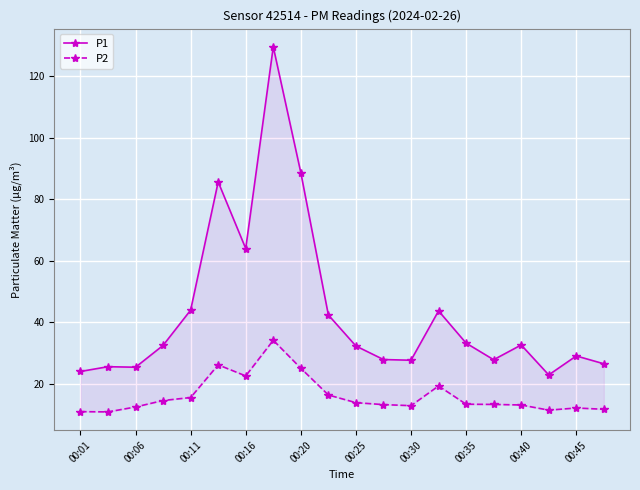

Read the P1 value at 00:01.

24.1